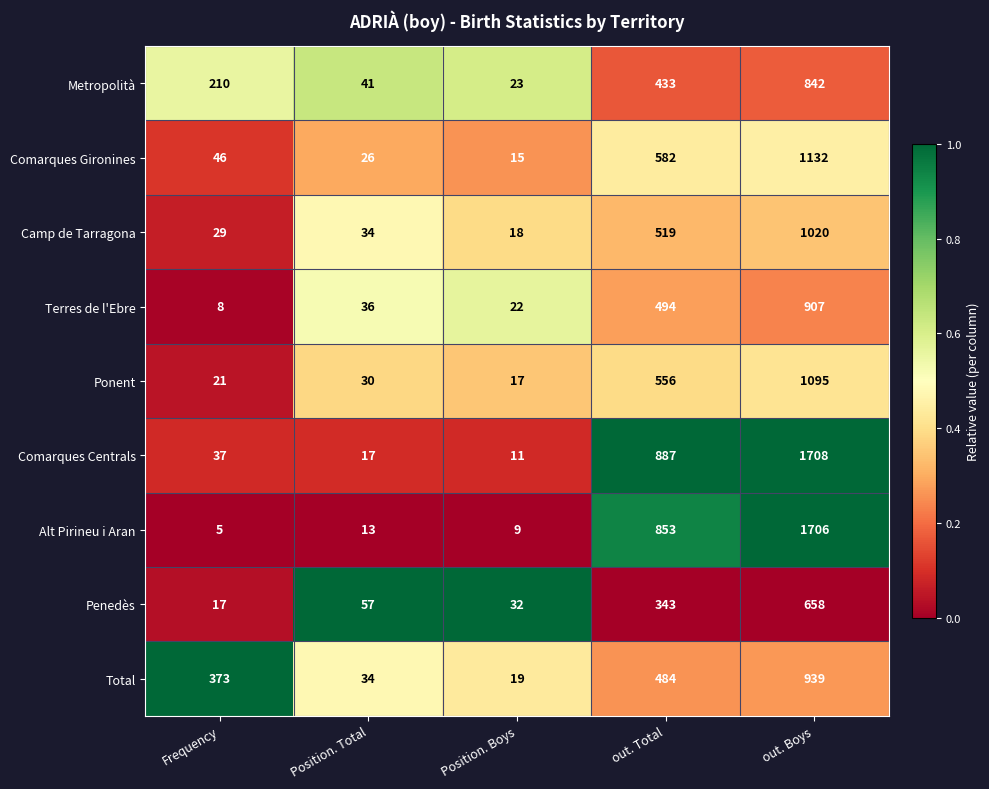

Which series has the largest total across all categories?

Comarques Centrals